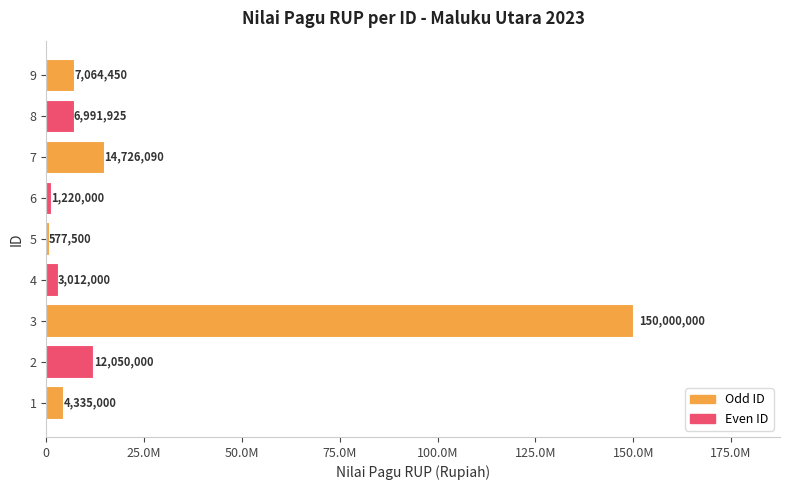

What is the maximum value shown in the chart?

150000000